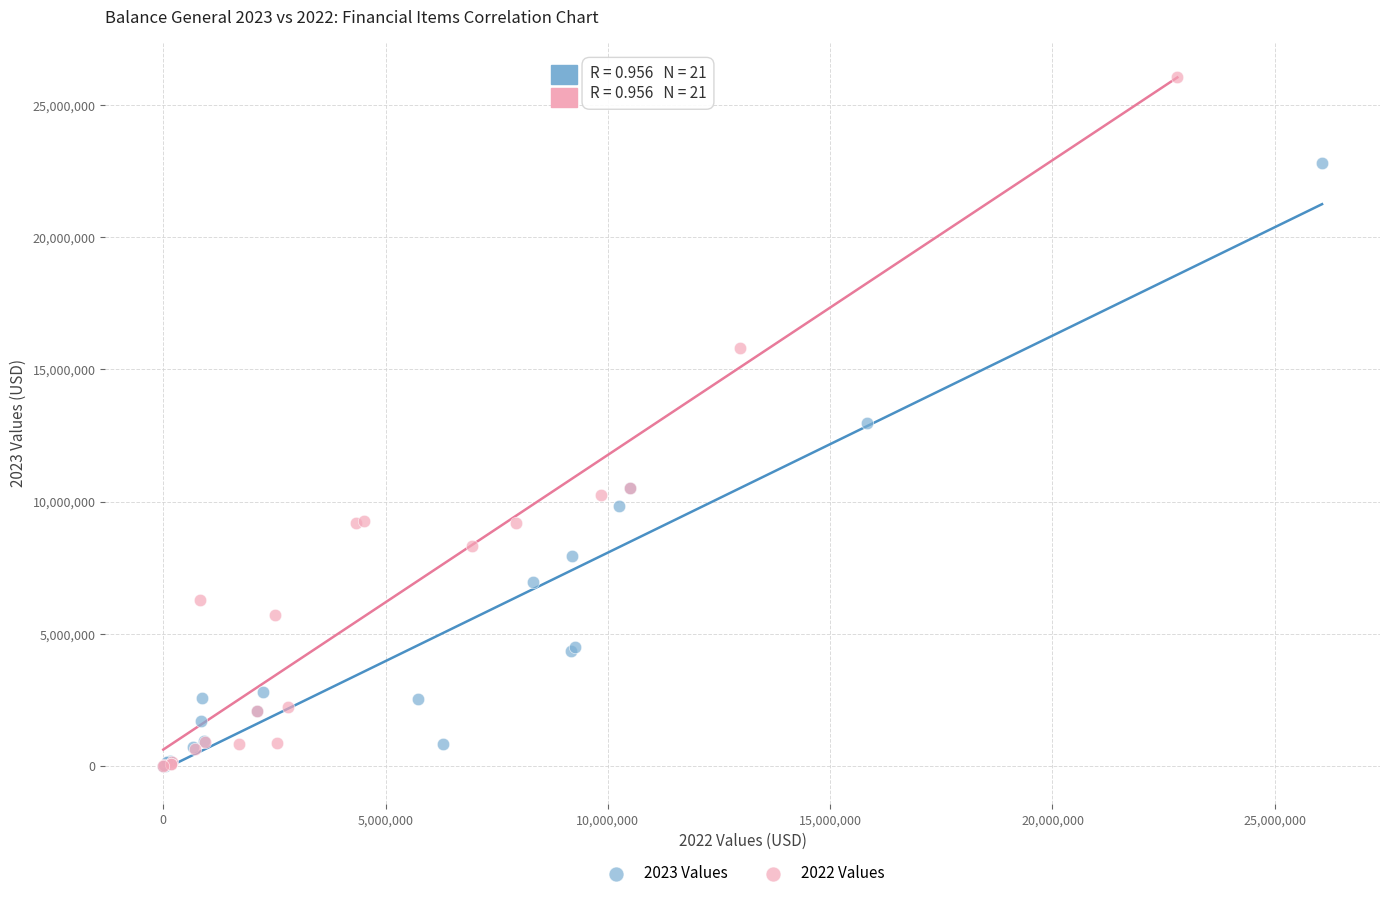

What are all the series names shown in the legend?

2023 Values, 2022 Values